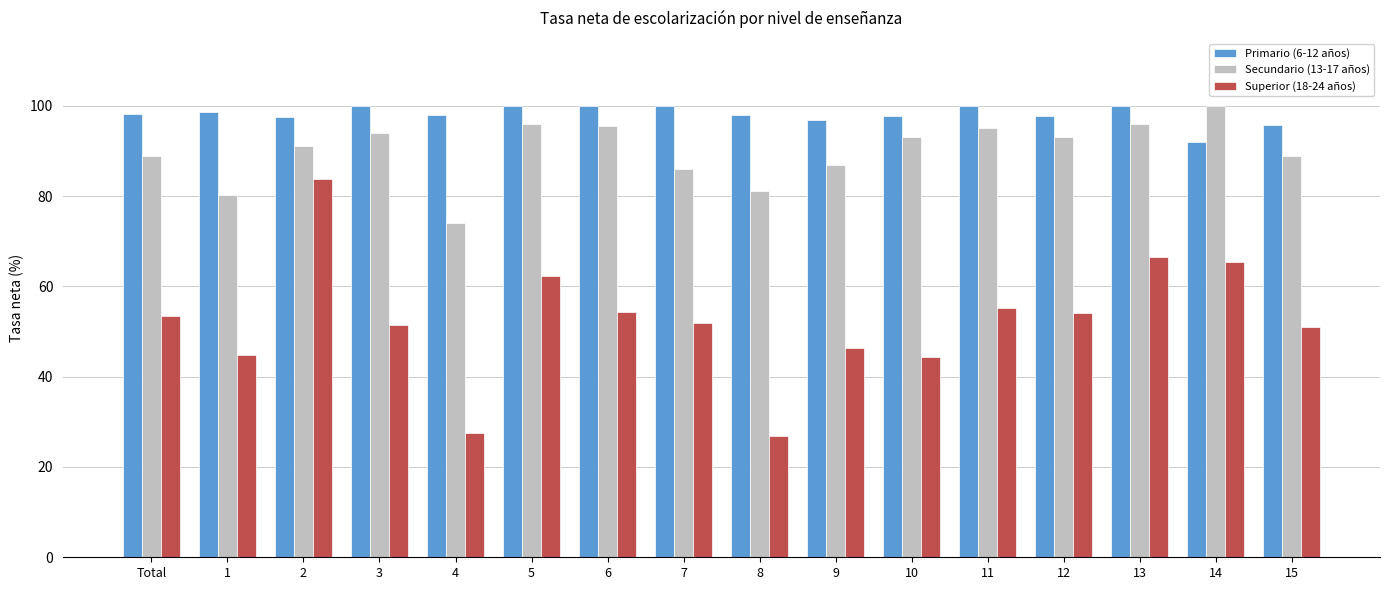

Rank the series by their average value, from highest to lowest.

Primario (6-12 años), Secundario (13-17 años), Superior (18-24 años)